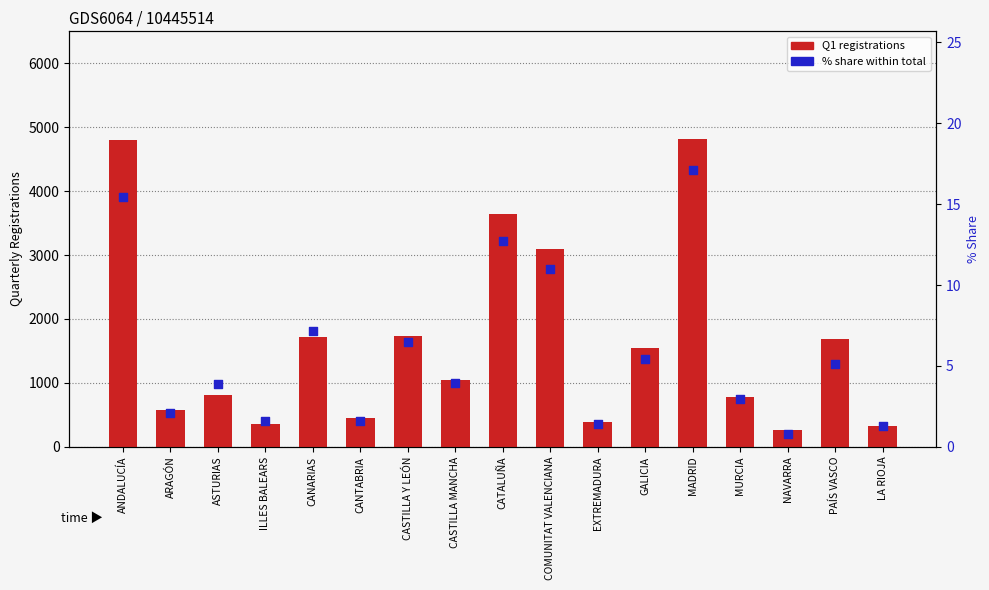

Is the value of % share within total at GALICIA greater than the value of Q1 registrations at ARAGÓN?

No